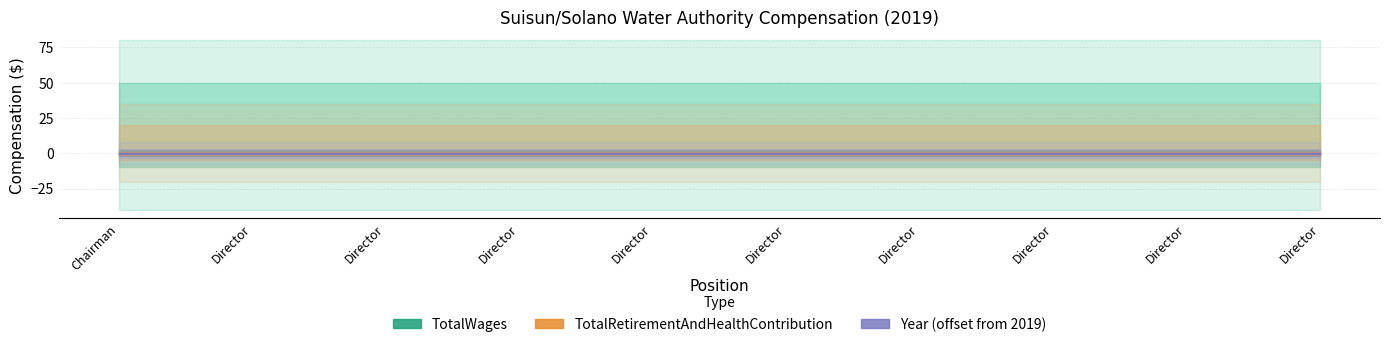

Reading right to left, list all the values displayed in this chart.

TotalWages: 0	0	0	0	0	0	0	0	0	0
TotalRetirementAndHealthContribution: 0	0	0	0	0	0	0	0	0	0
Year: 2019	2019	2019	2019	2019	2019	2019	2019	2019	2019